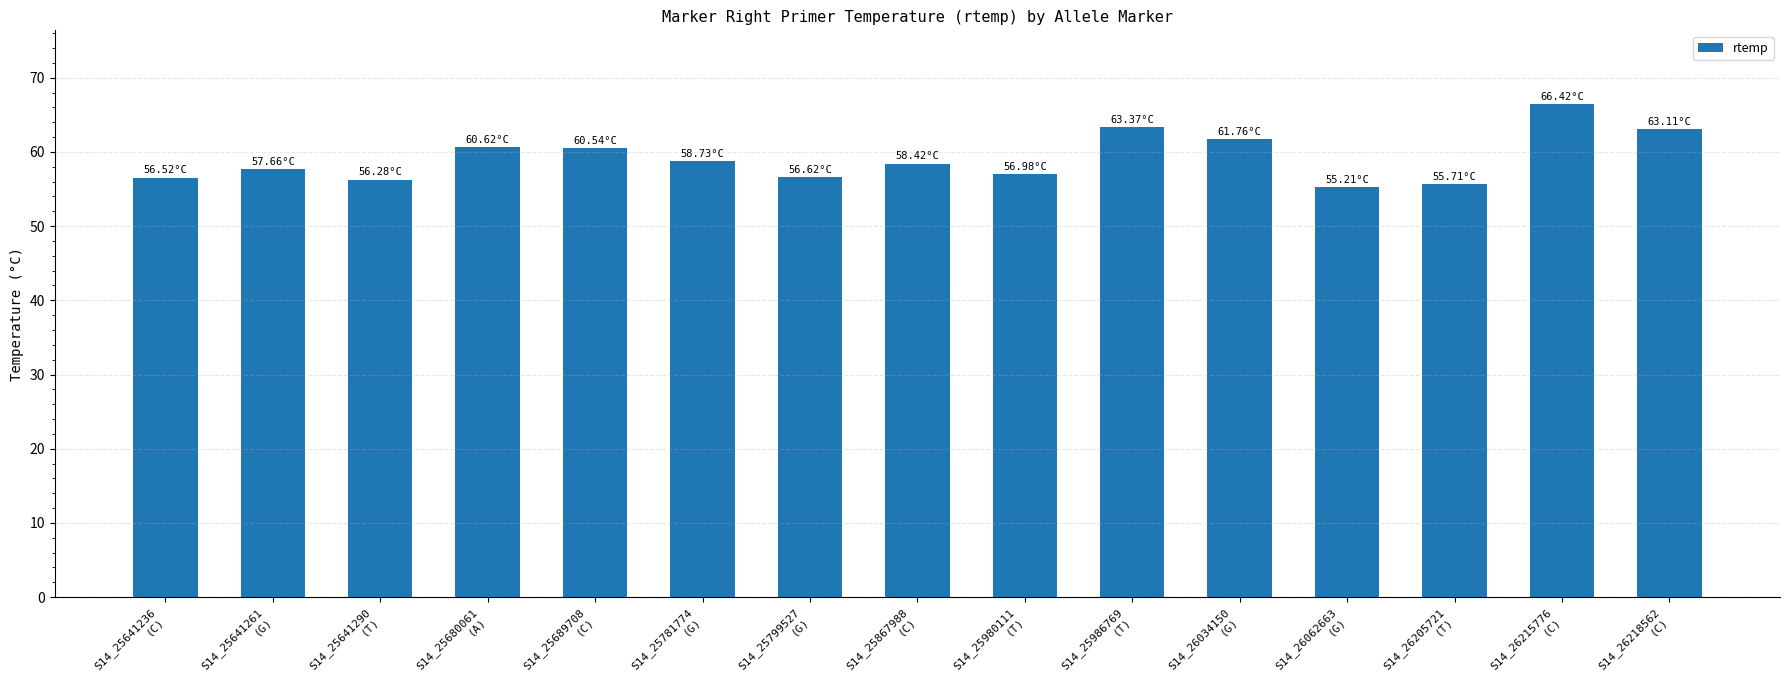

What is the change in value from S14_25641236
(C) to S14_26062663
(G)?

-1.3